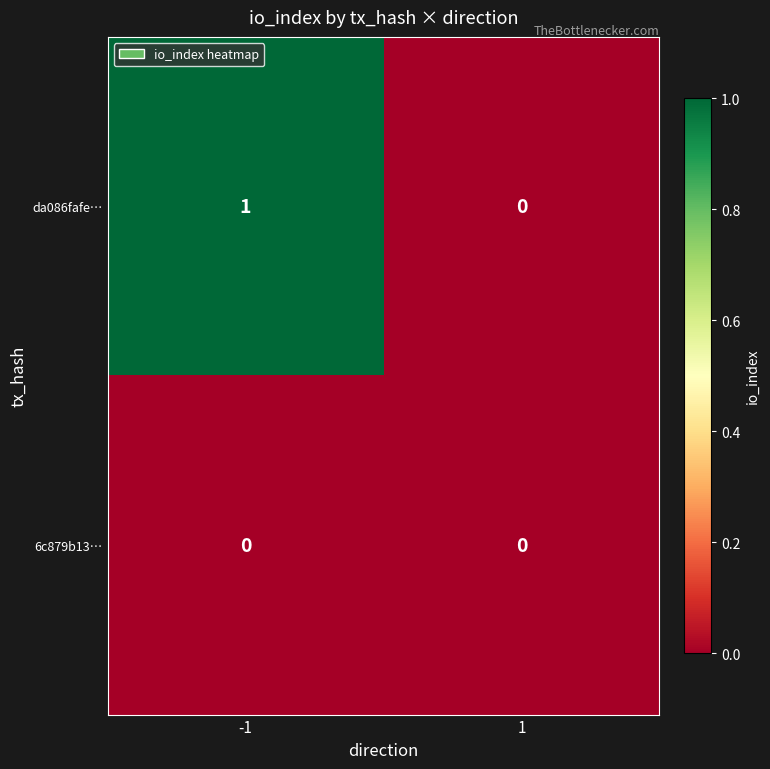

Which series has the widest spread of values?

da086fafe…